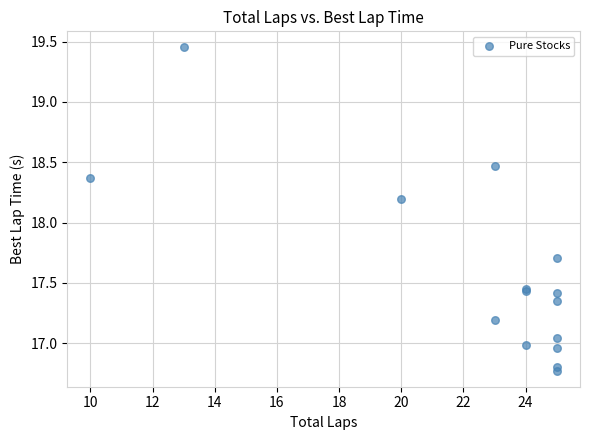

What Y value in the scatter plot is closest to 18?

18.2